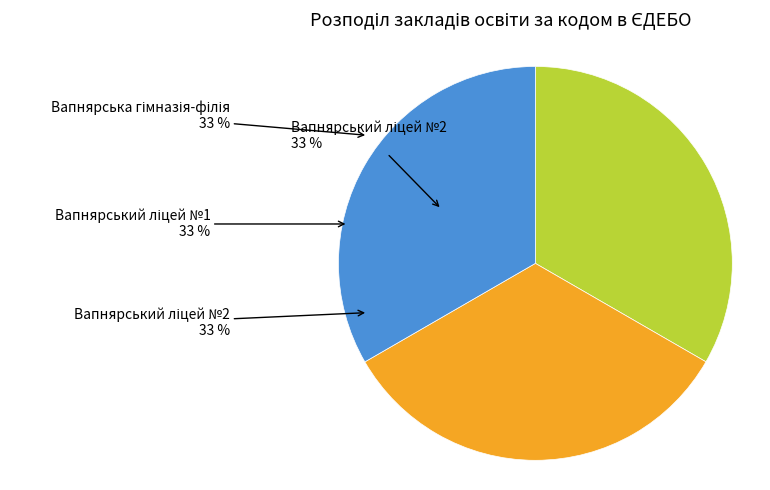

What portion of the pie excludes Вапнярський ліцей №1?

66.7%